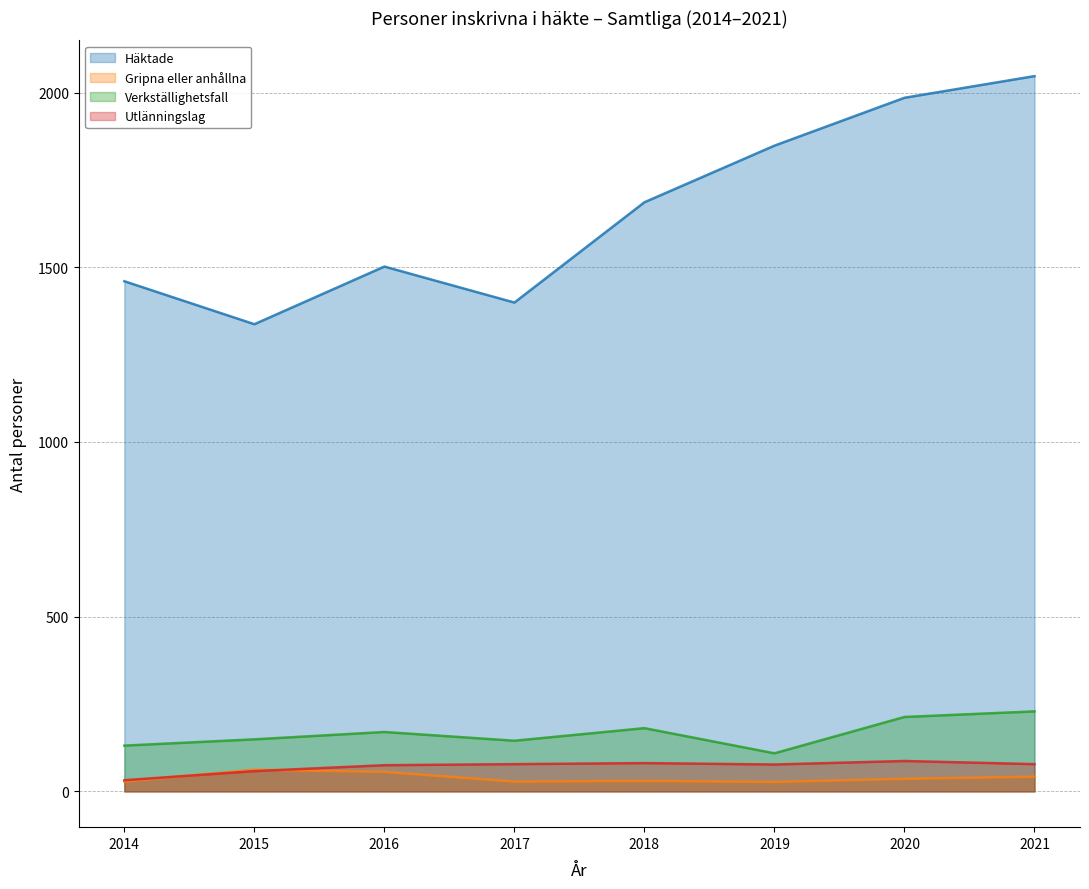

What are all the series names shown in the legend?

Häktade, Gripna eller anhållna, Verkställighetsfall, Utlänningslag